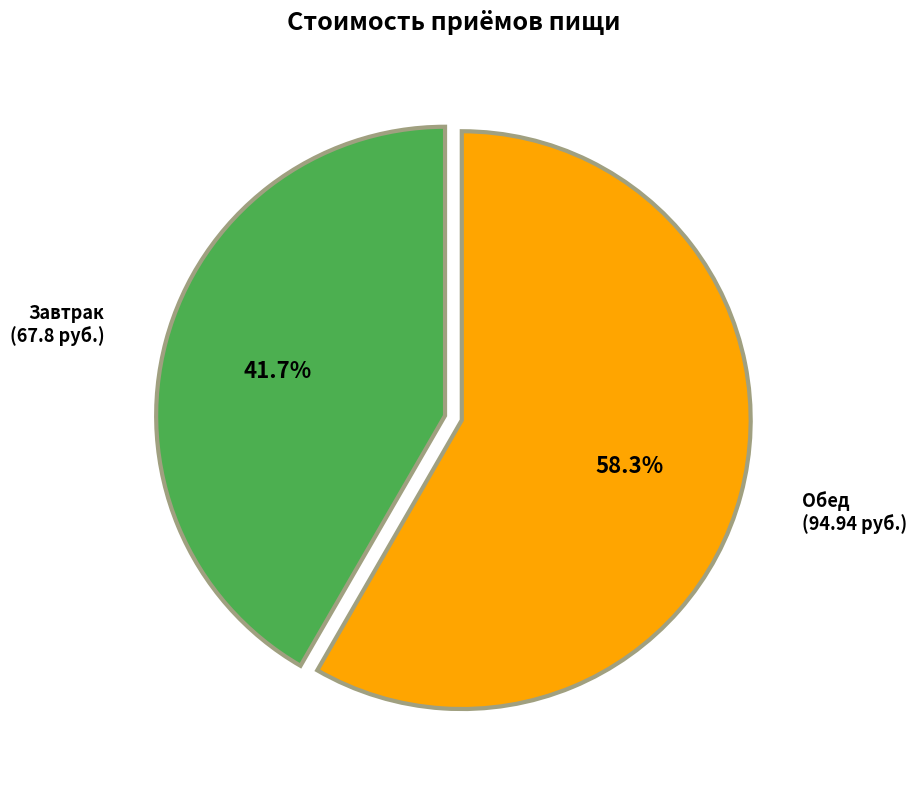

Is there any slice that represents more than half of the pie?

Yes